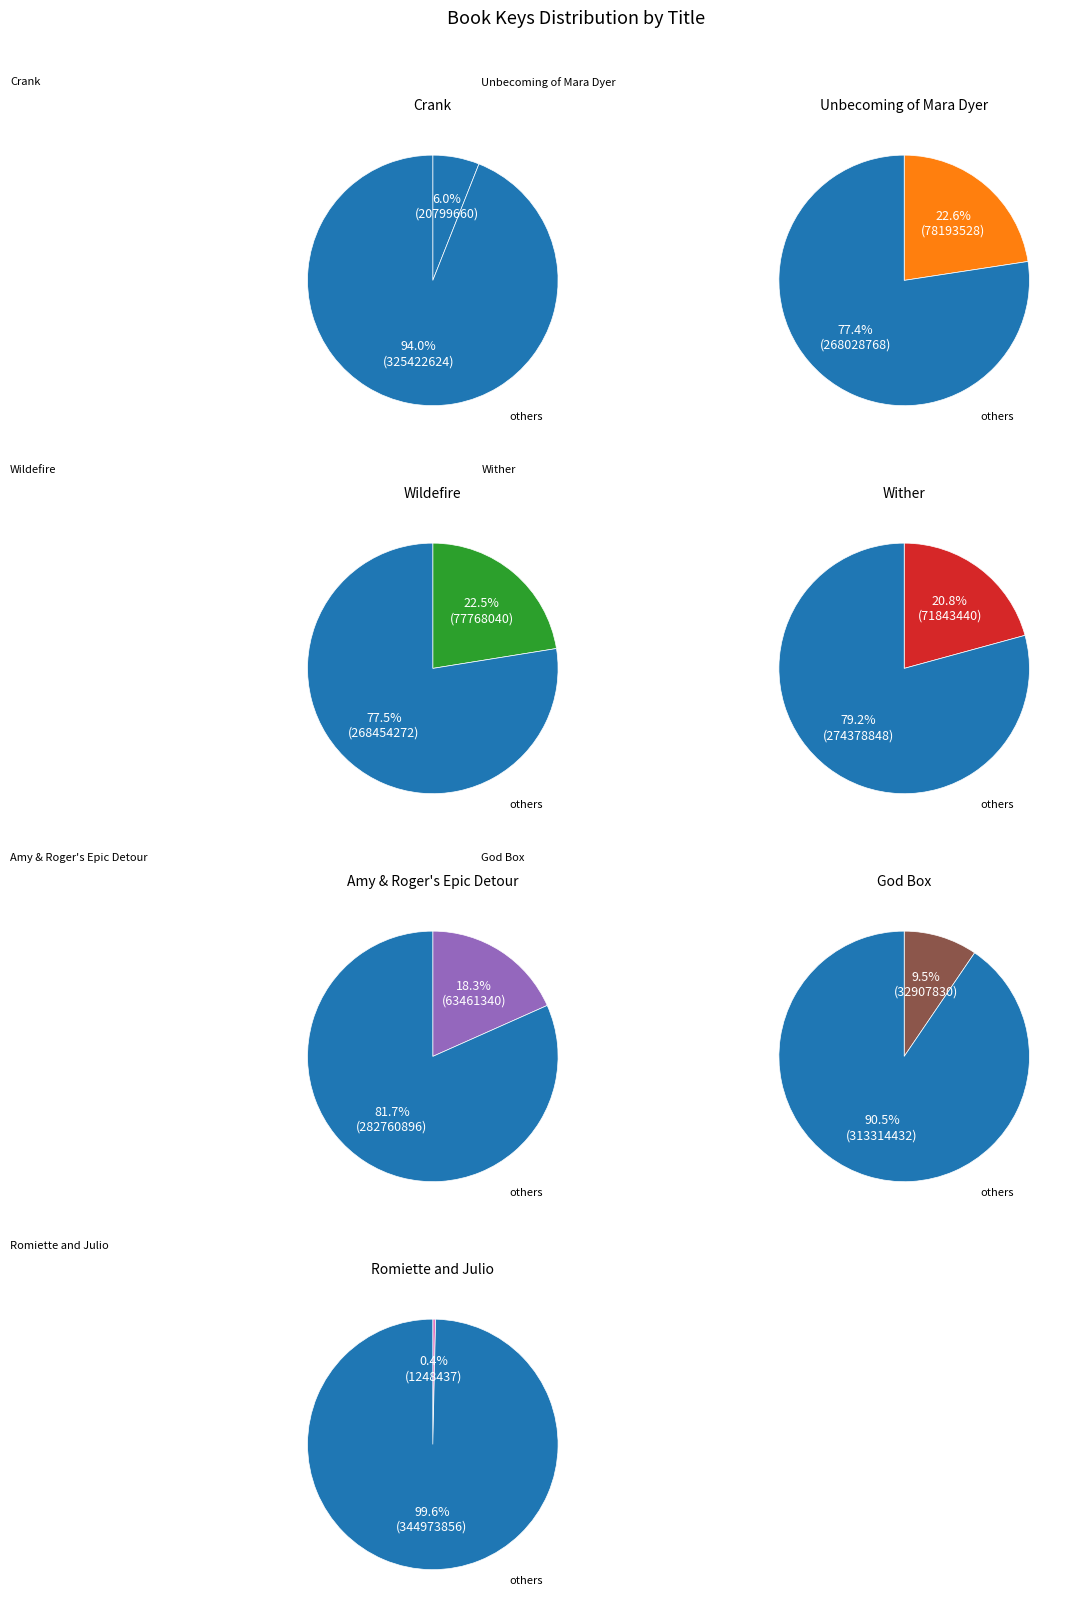

What is the largest slice in the pie chart?

Unbecoming of Mara Dyer